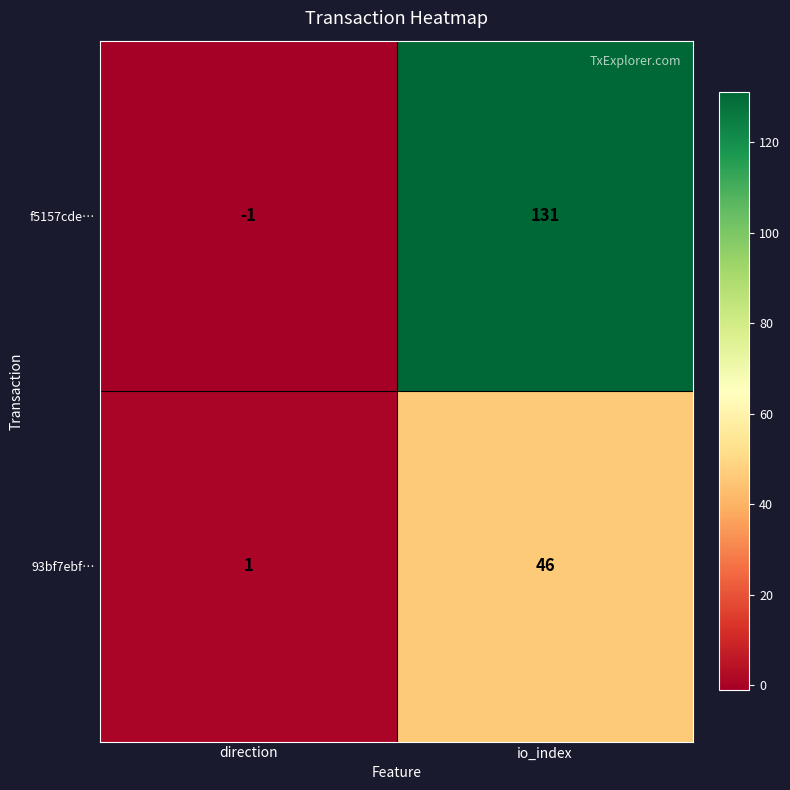

At which category is the sum across all series the highest?

io_index